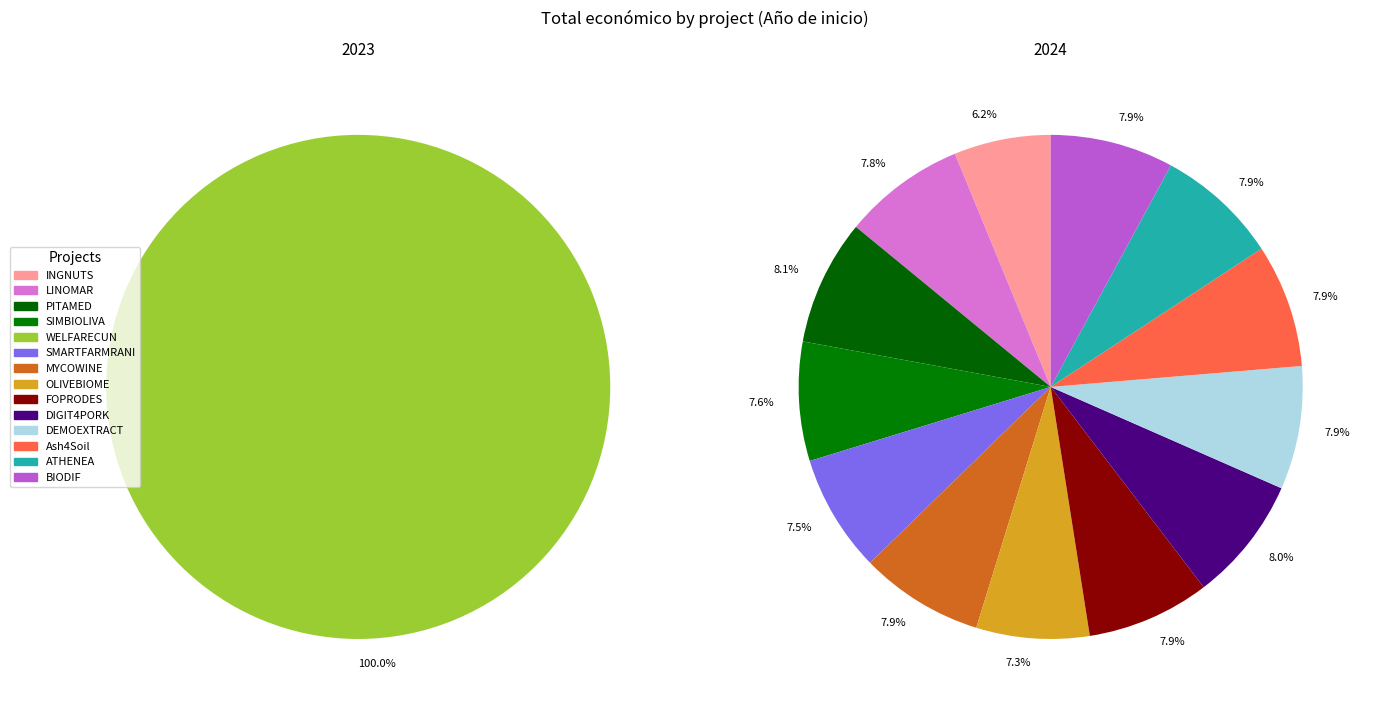

Rank the categories by value from highest to lowest.

PITAMED, DIGIT4PORK, MYCOWINE, DEMOEXTRACT, Ash4Soil, BIODIF, FOPRODES, WELFARECUN, ATHENEA, LINOMAR, SIMBIOLIVA, SMARTFARMRANI, OLIVEBIOME, INGNUTS